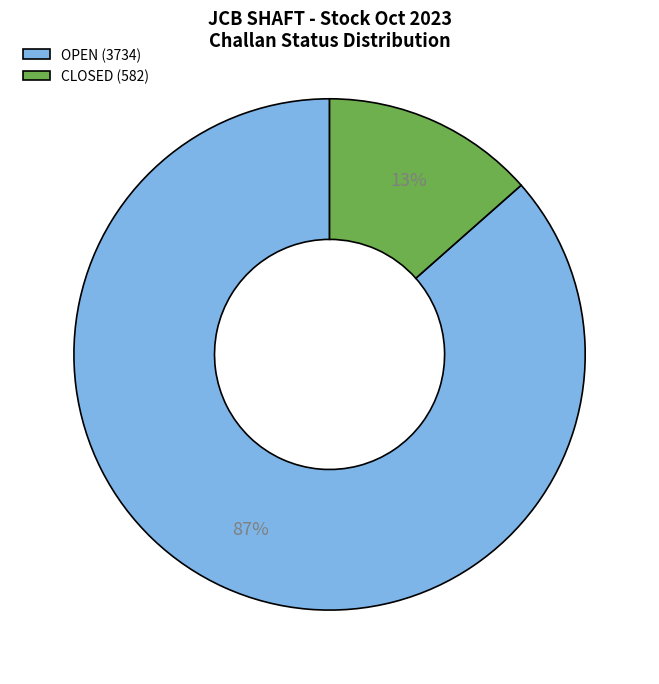

Is there a majority slice in this chart?

Yes